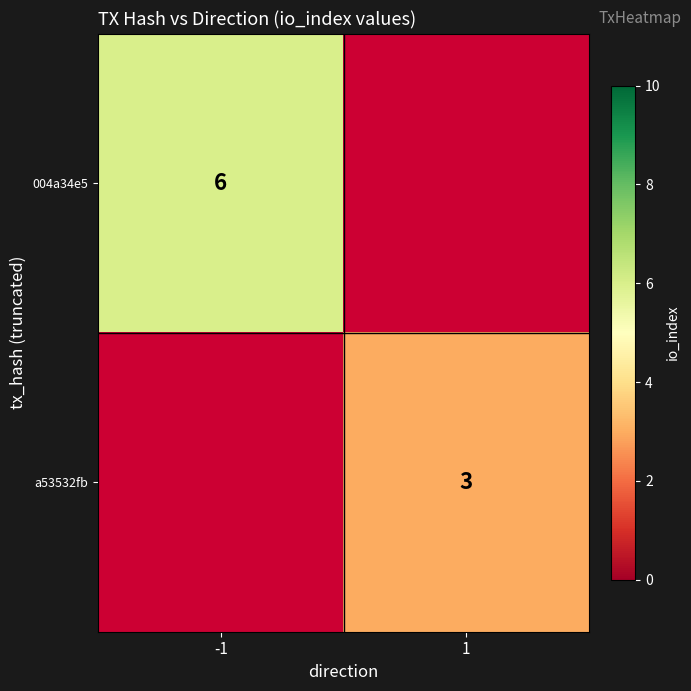

The a53532fb series shows 3 at 1. True or false?

True